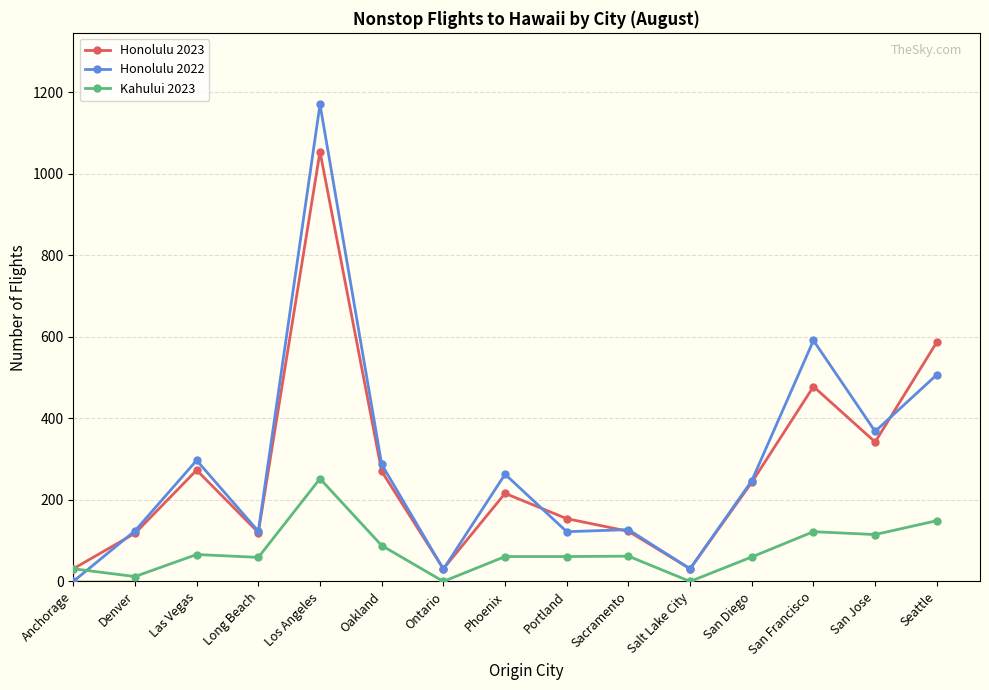

What is the greatest value displayed?

1170